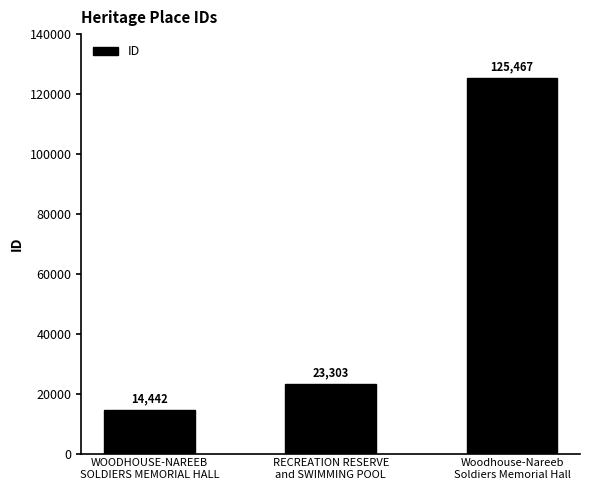

Approximately how many times larger is the value at RECREATION RESERVE
and SWIMMING POOL compared to Woodhouse-Nareeb
Soldiers Memorial Hall?

0.2